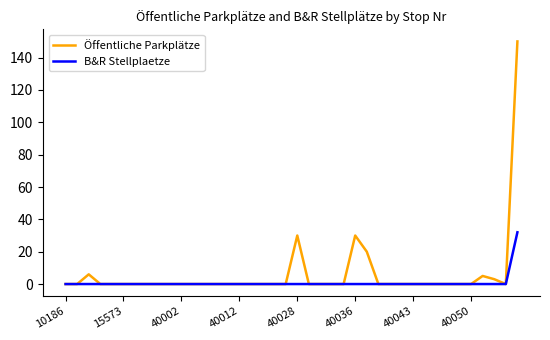

Rank the series by their maximum value, from highest to lowest.

Öffentliche Parkplätze, B&R Stellplaetze